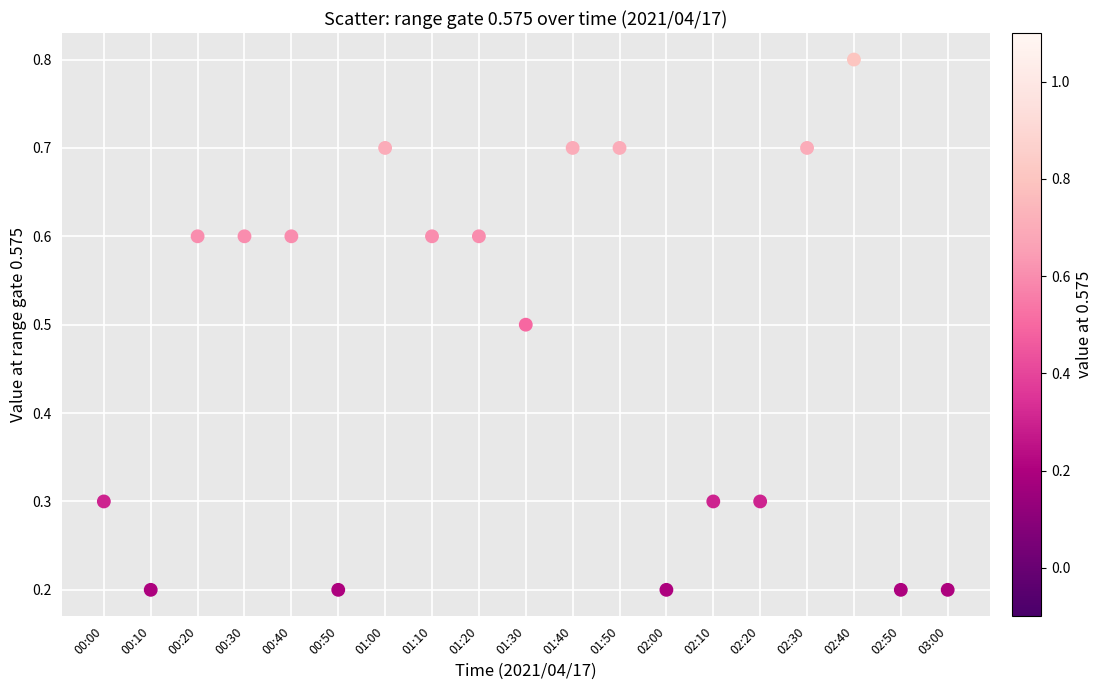

What is the range of Y values (max minus min)?

0.6